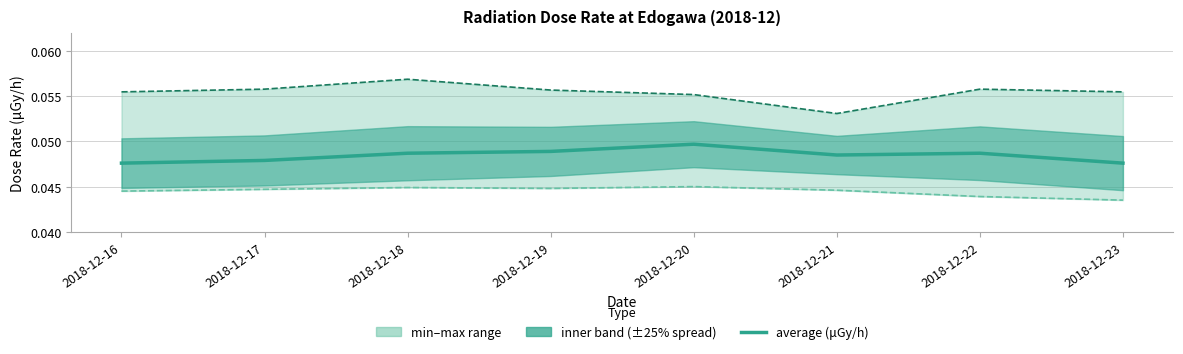

How many interior local valleys does the average (μGy/h) series have?

1